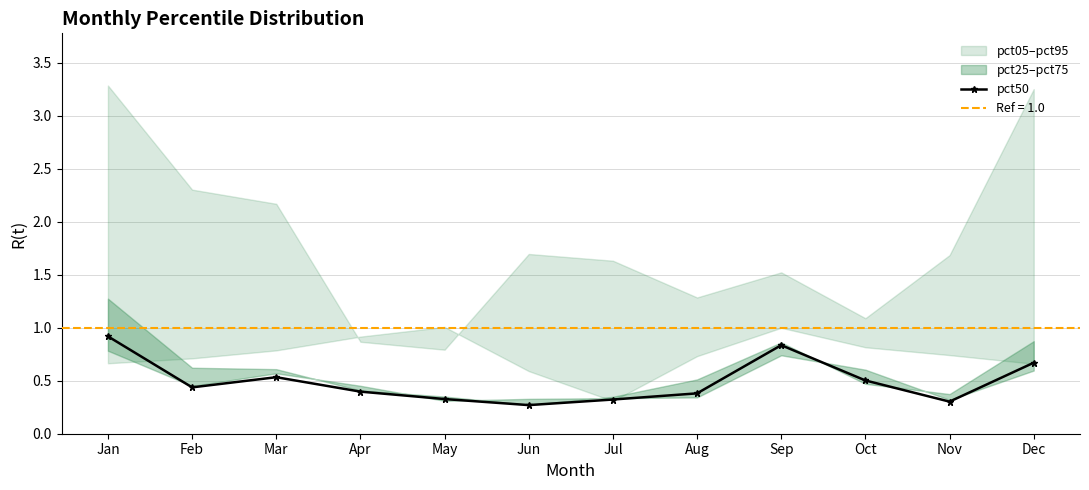

What is the minimum value shown in the chart?

0.3